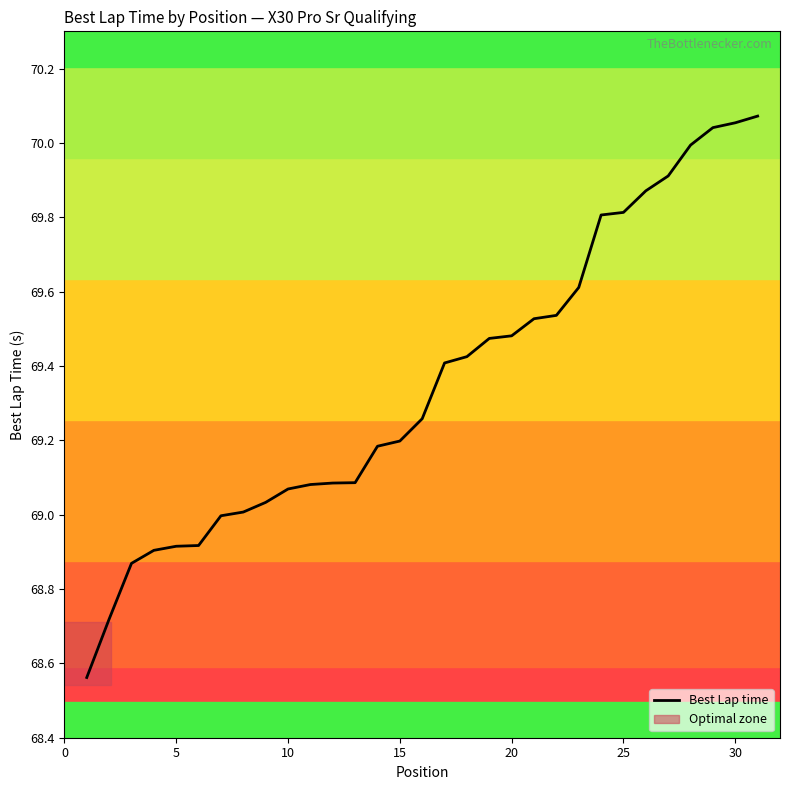

What is the difference between the maximum and minimum values?

1.5